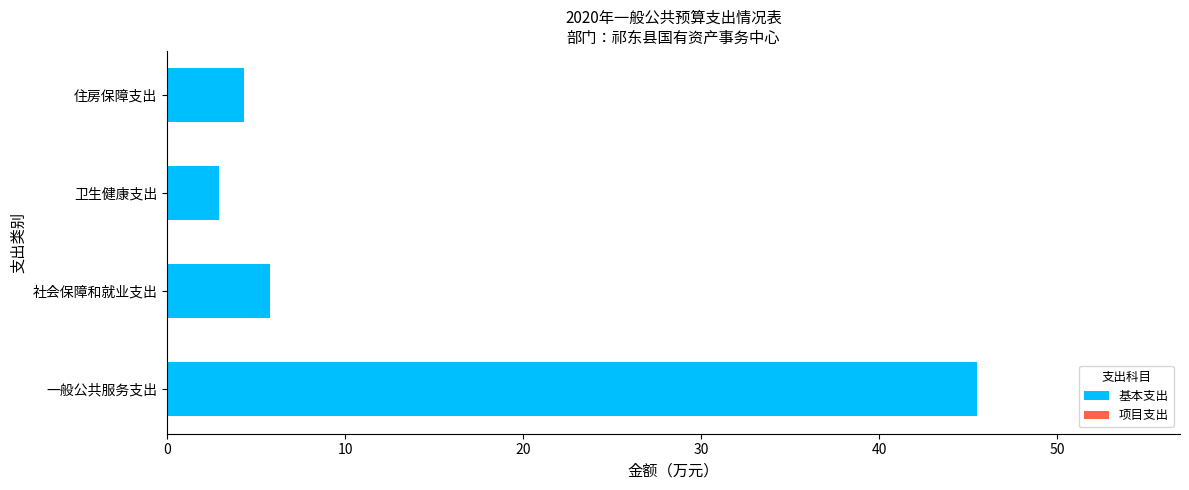

Which label corresponds to the largest value in the chart?

一般公共服务支出